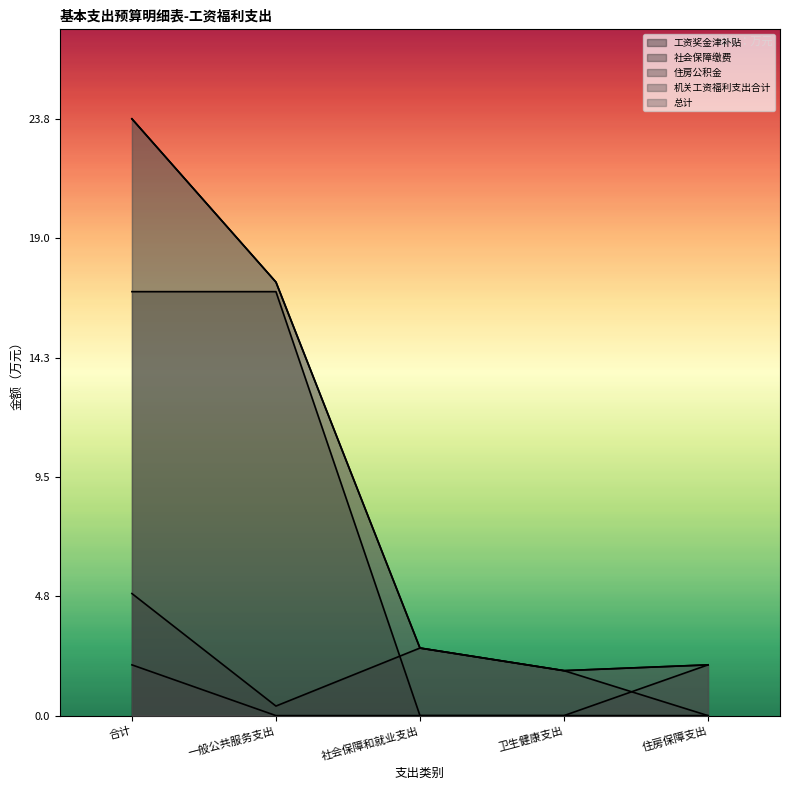

What position from the right is 社会保障和就业支出?

3